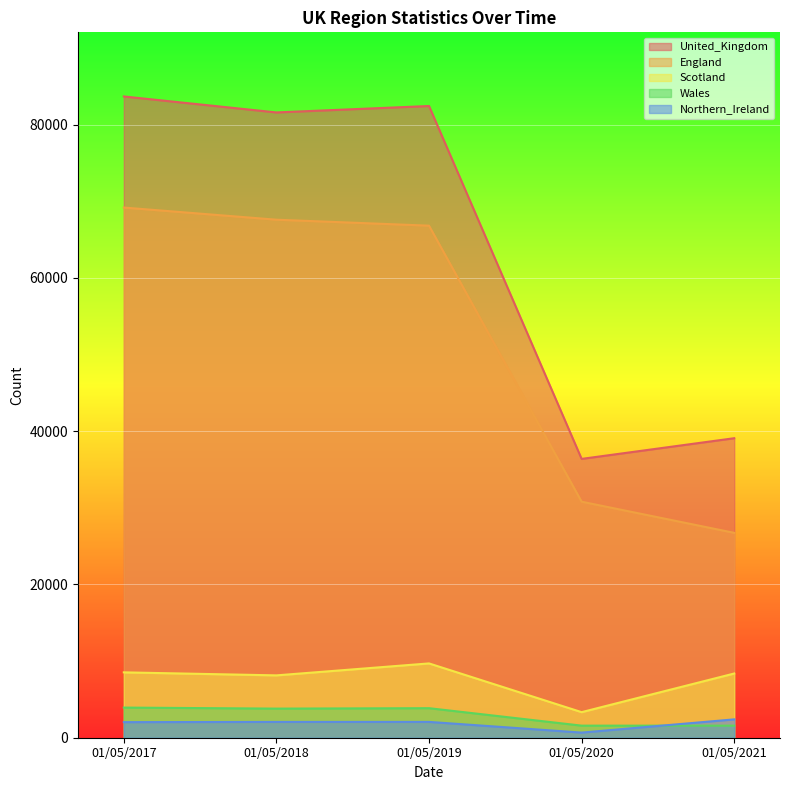

How many values in the Wales series are below 3799?

2